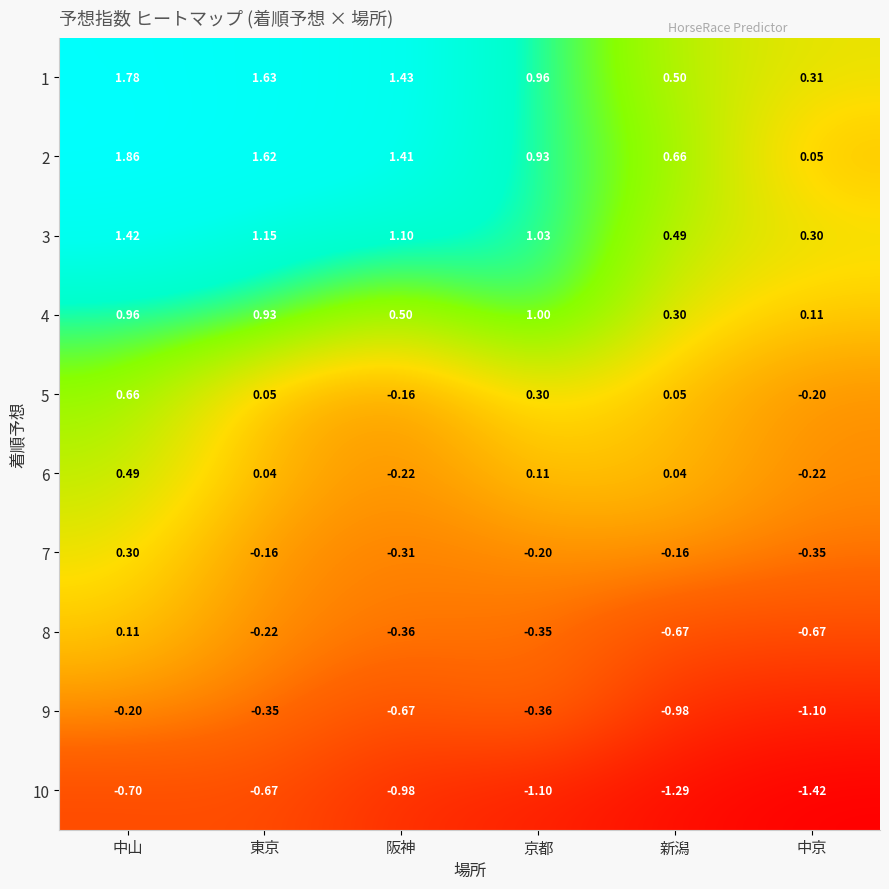

At which label is 9 closest to 0?

中山